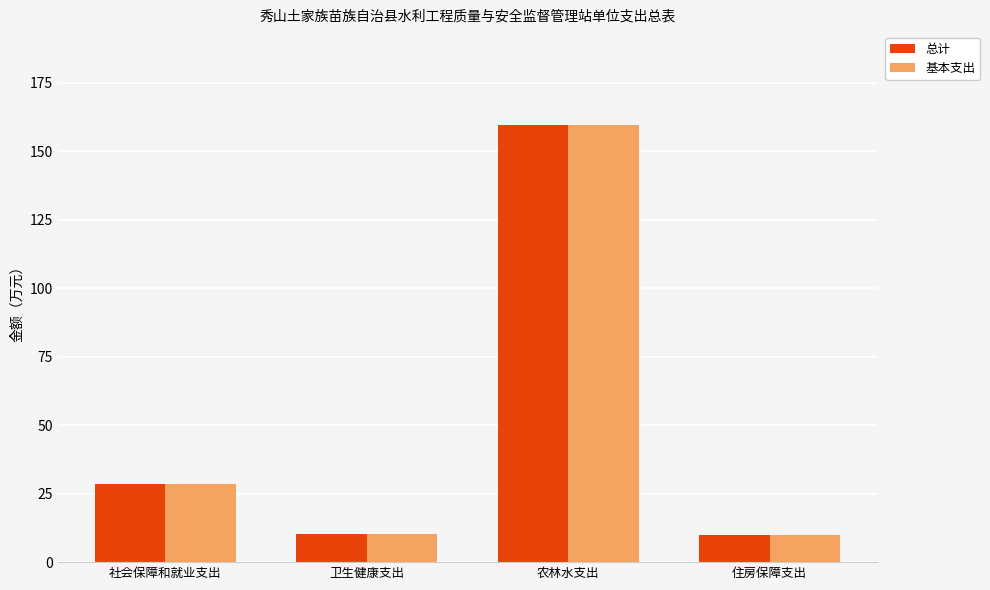

How many data points does each series have?

4